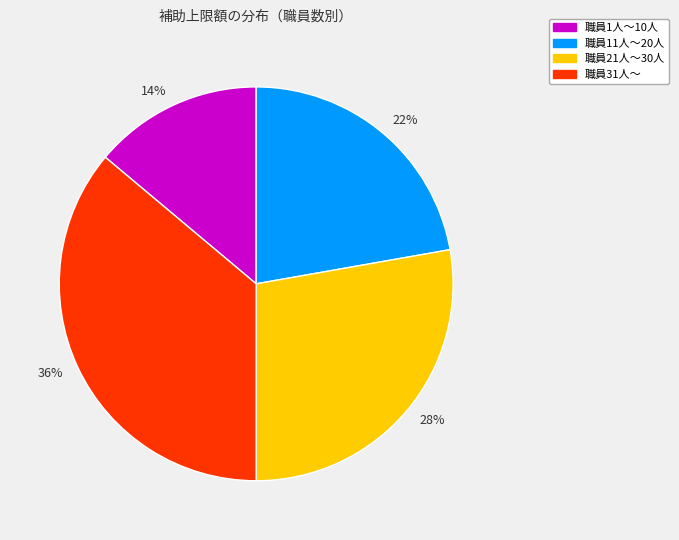

What percentage is the 職員31人～ slice, to the nearest percent?

36%